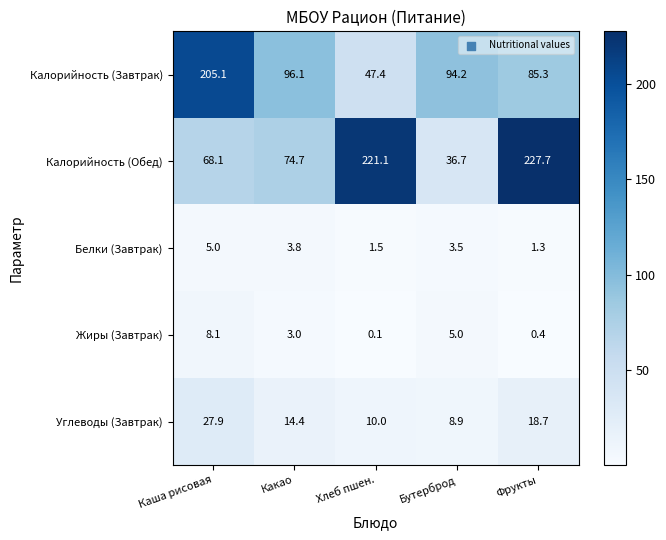

At how many categories does at least one series exceed 142?

3